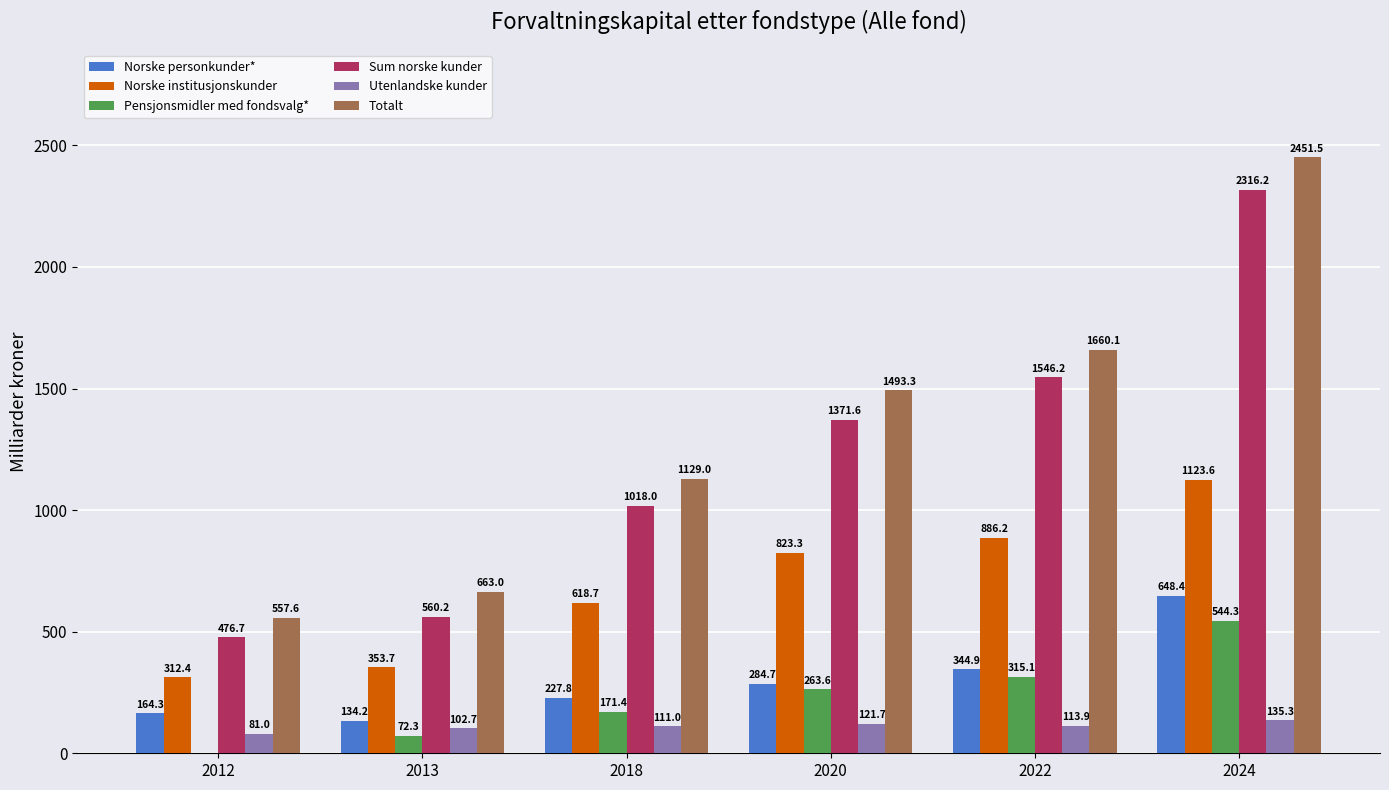

The Sum norske kunder series shows 560.2 at 2013. True or false?

True